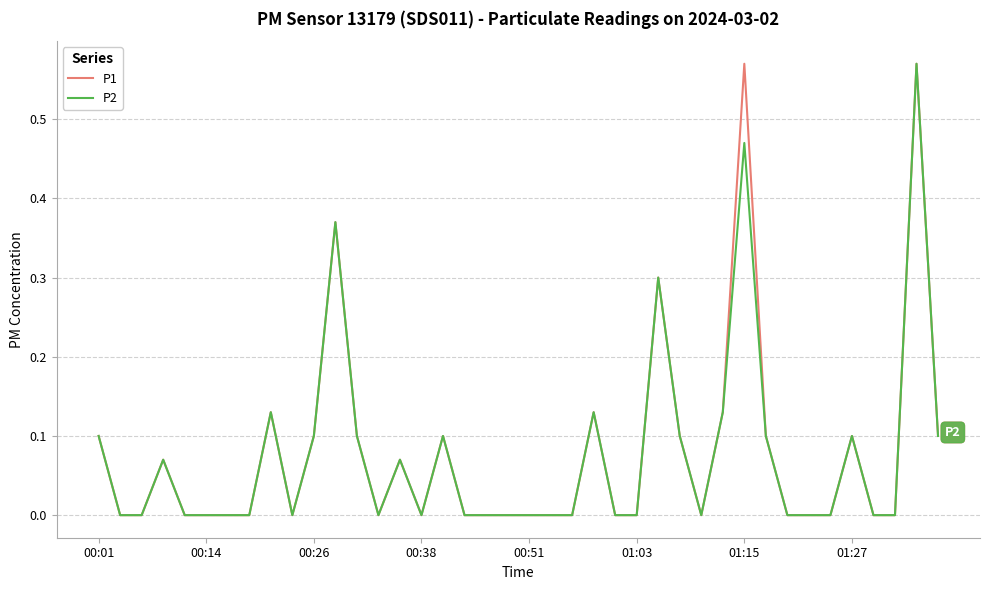

Does the chart display data point markers on the line(s)?

No